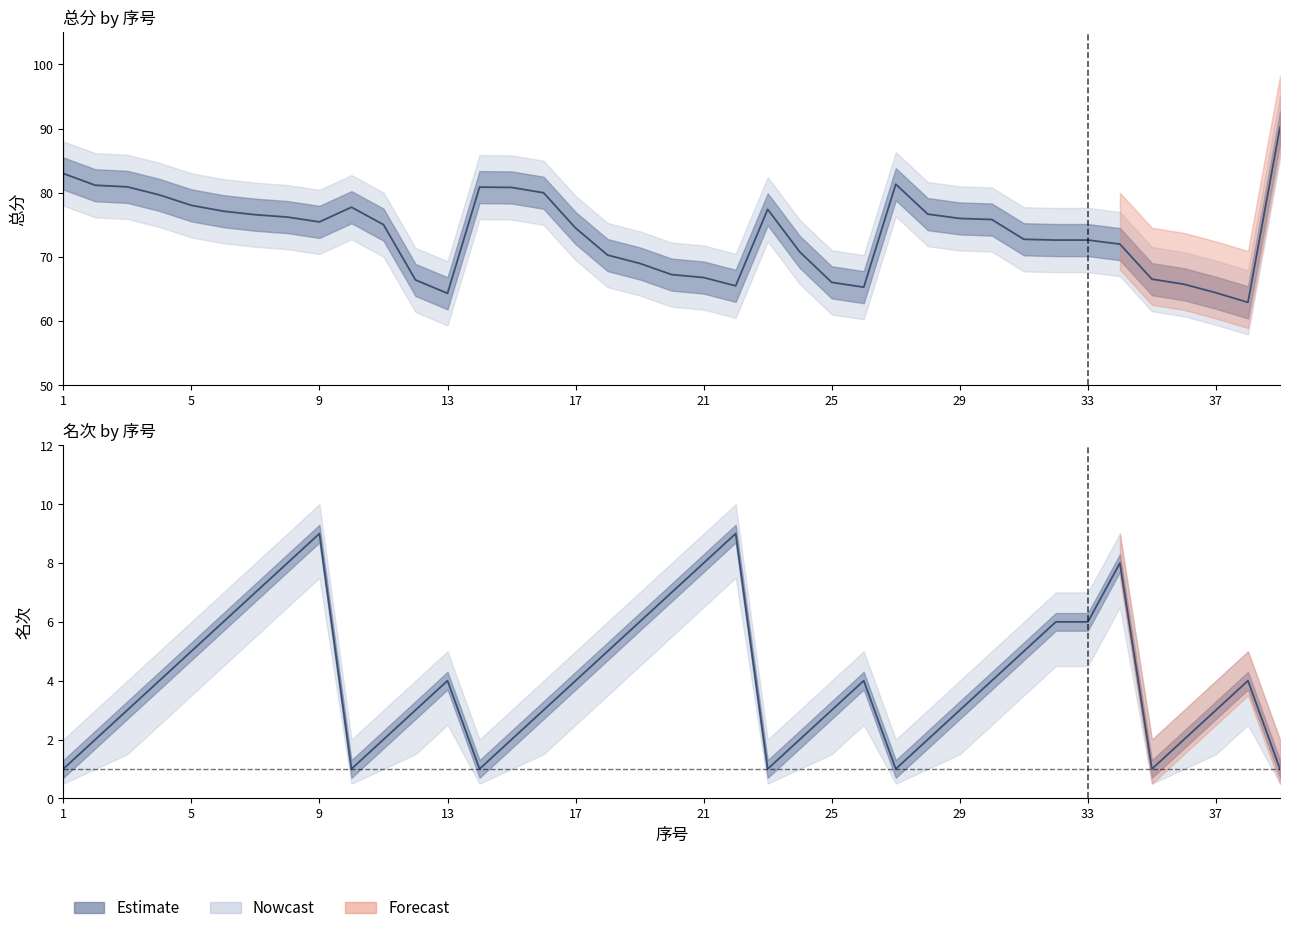

Which series has the widest spread of values?

总分